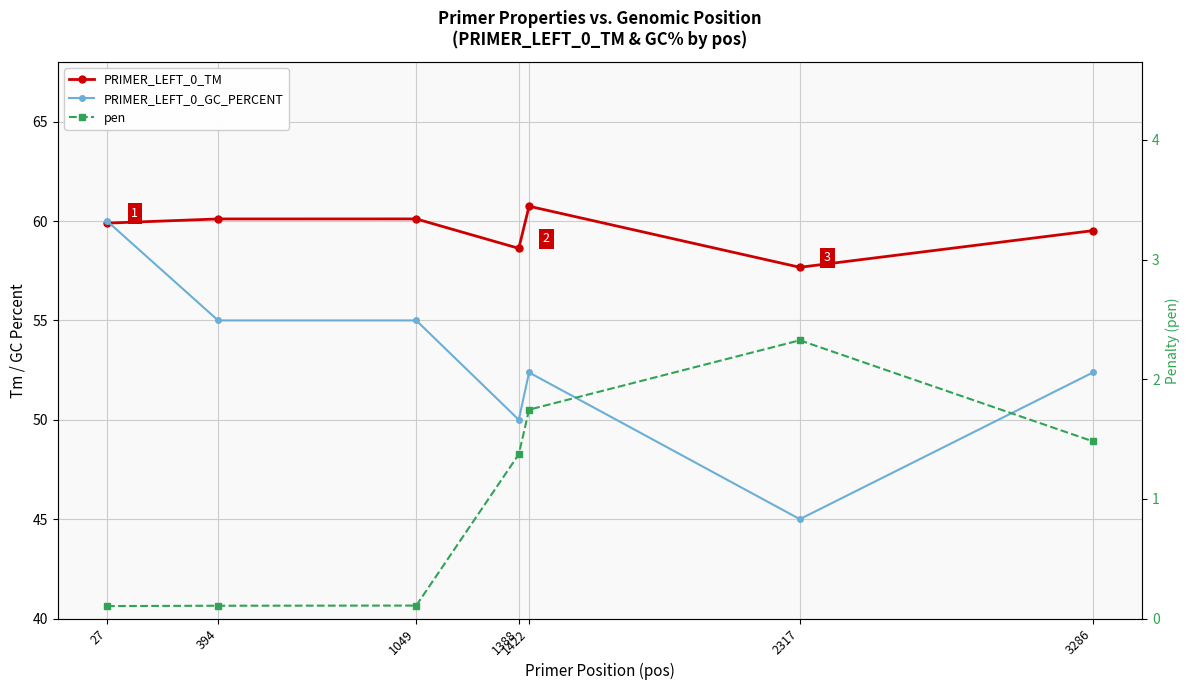

What is the value of the PRIMER_LEFT_0_TM point at the 6th from the left?

57.7